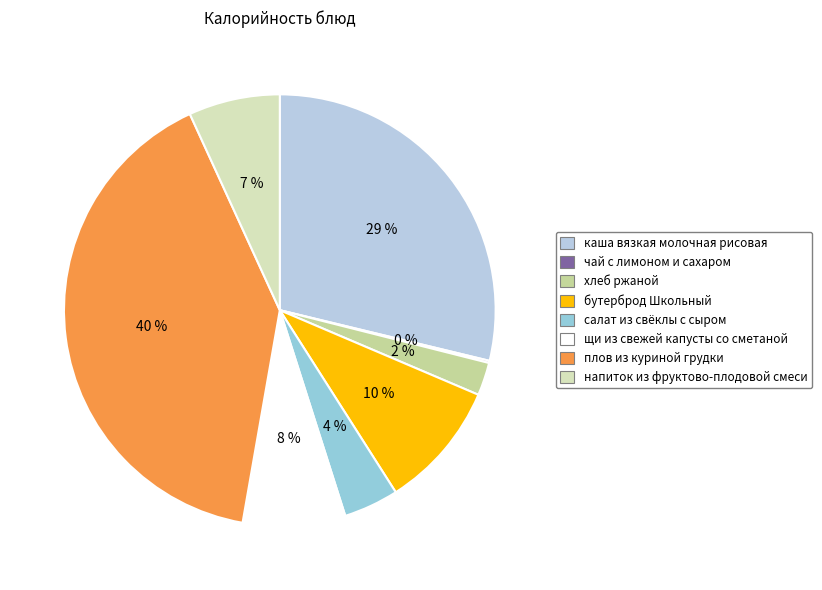

True or false: плов из куриной грудки accounts for 32% of the total.

False